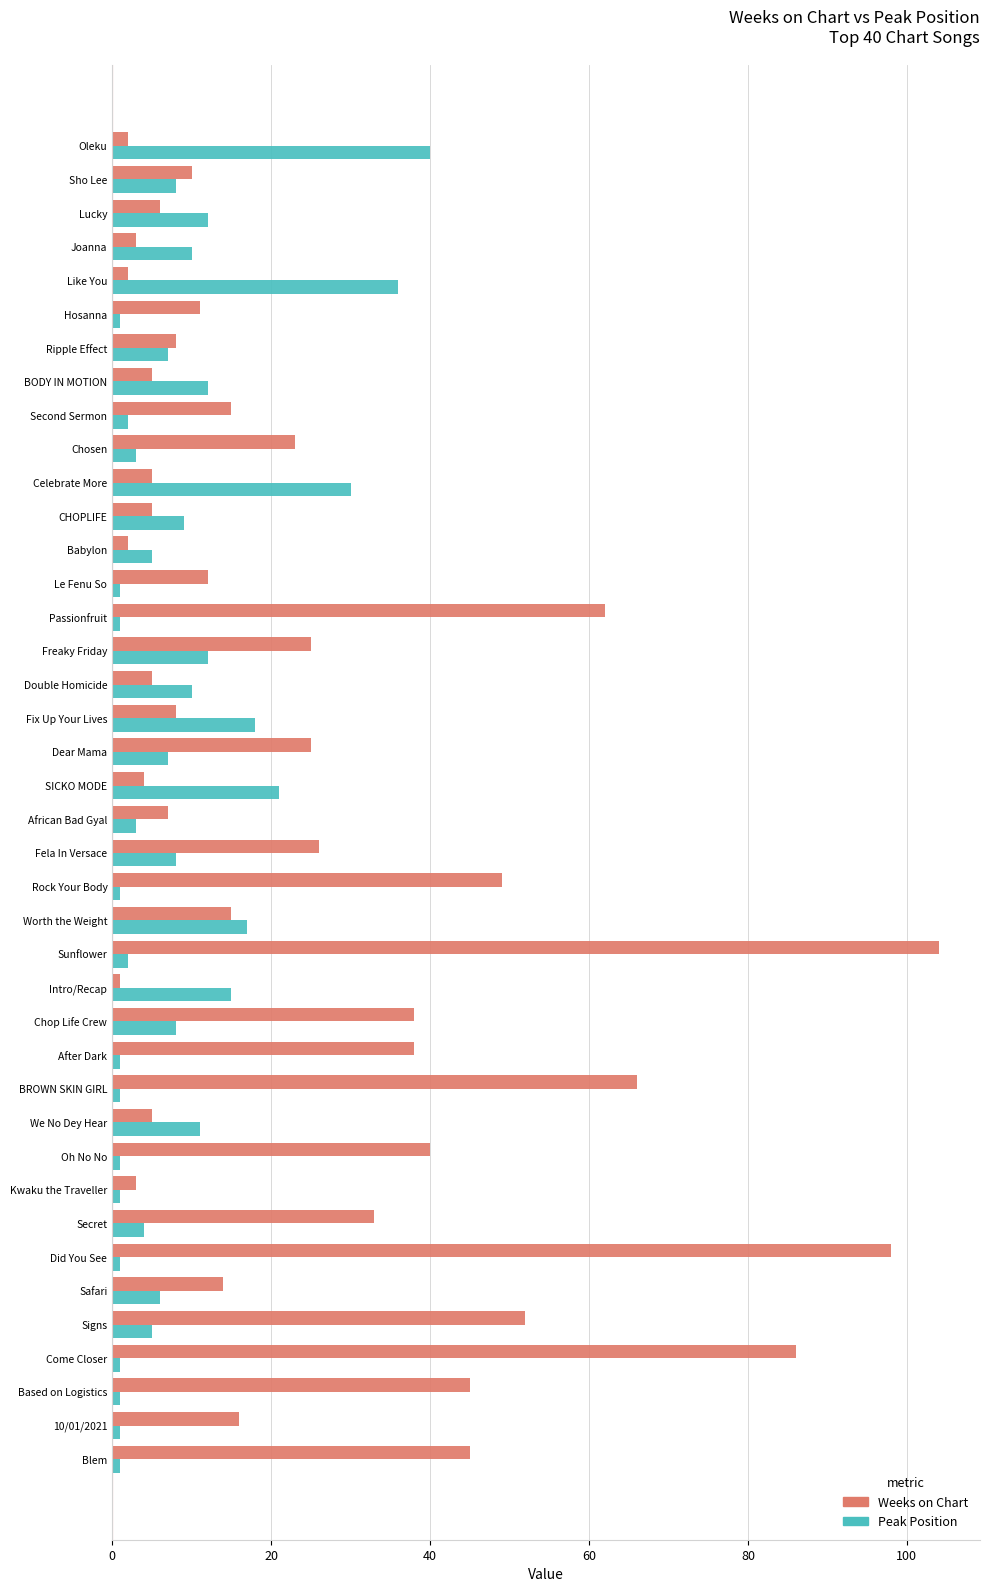

Which series has the largest range (max minus min)?

Weeks on Chart